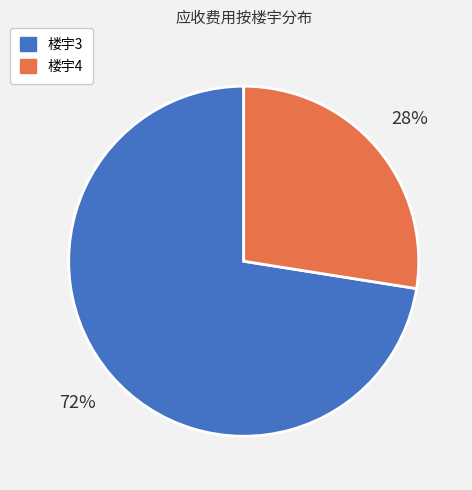

Rank the categories by value from highest to lowest.

楼宇3, 楼宇4